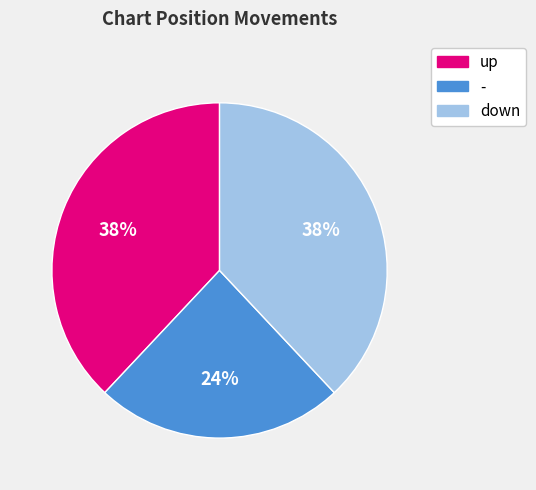

What is the smallest slice in the pie chart?

-